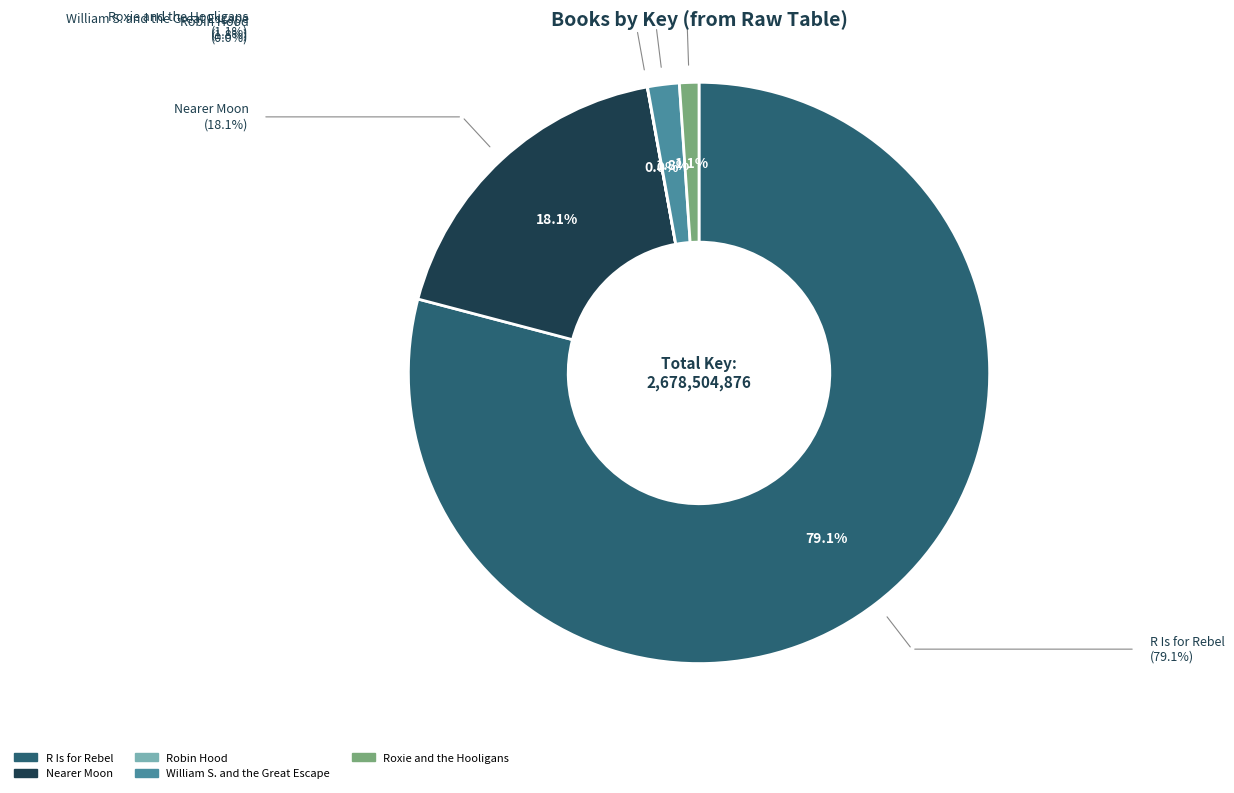

Between Roxie and the Hooligans and William S. and the Great Escape, which is larger?

William S. and the Great Escape